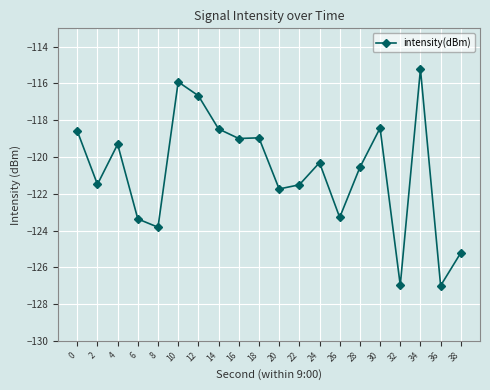

What is the sum of all values?

-2415.8